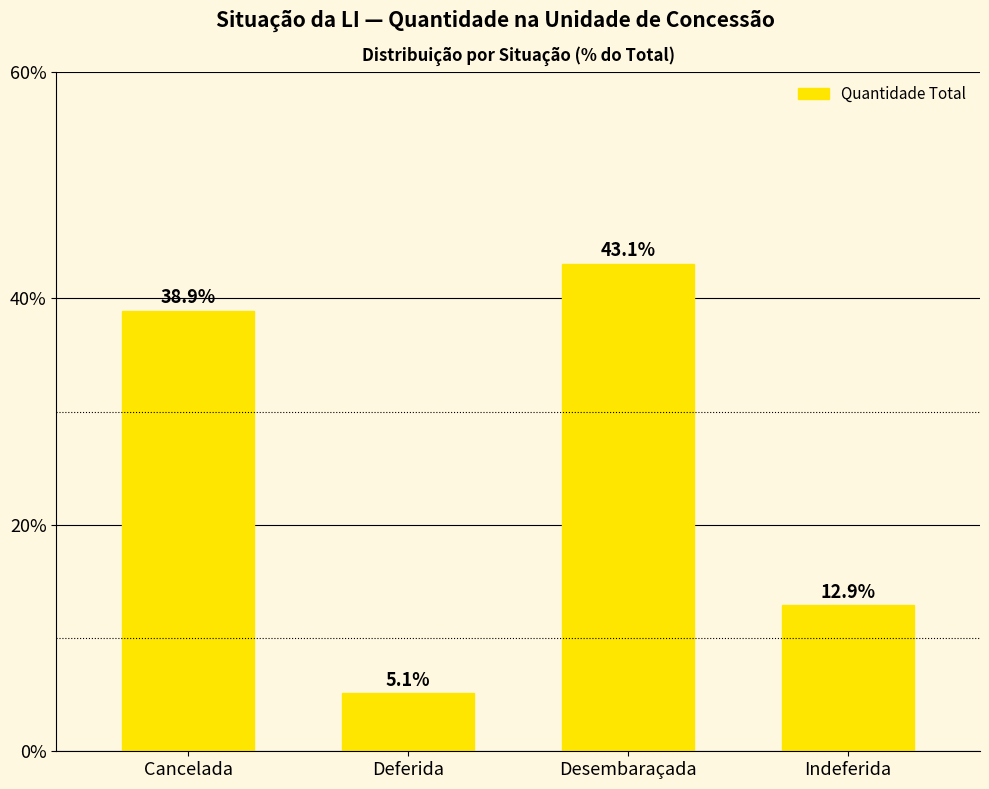

What is the change in value from Cancelada to Indeferida?

-26.0